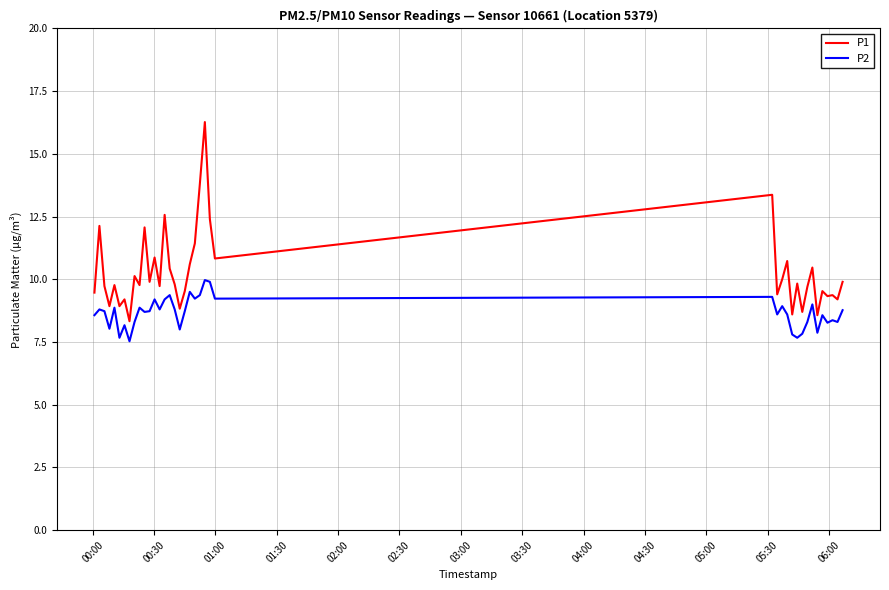

What is the minimum value for P2?

7.5